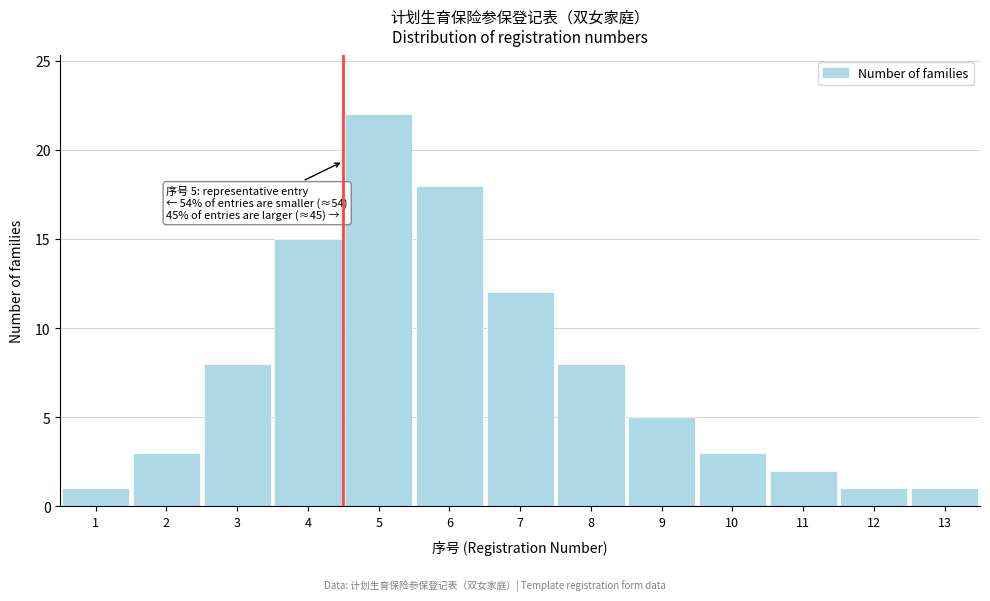

Reading left to right, extract all data points from this chart.

1	3	8	15	22	18	12	8	5	3	2	1	1